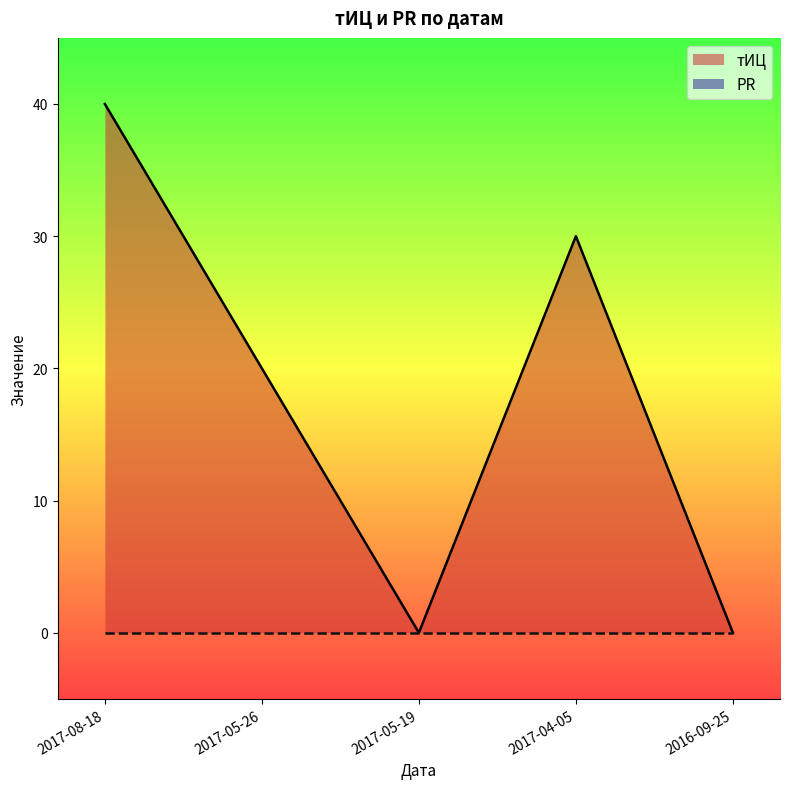

How many data points does each series have?

5